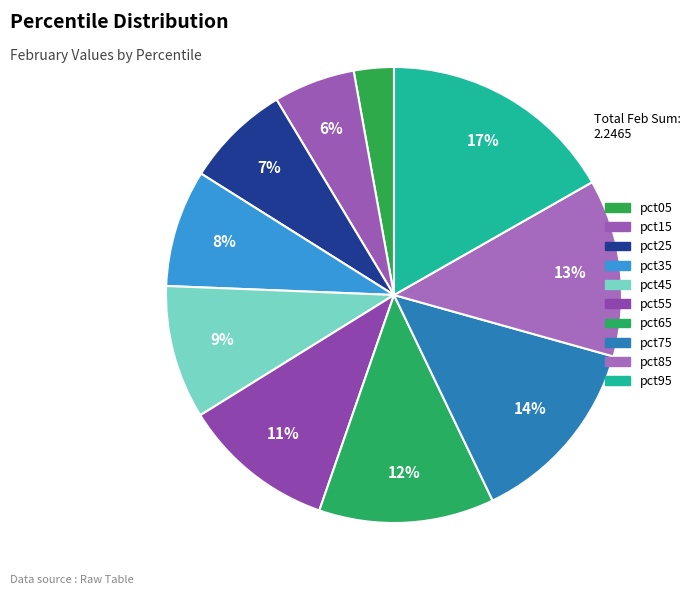

To the nearest percent, what is the combined percentage of pct35 and pct15?

14%